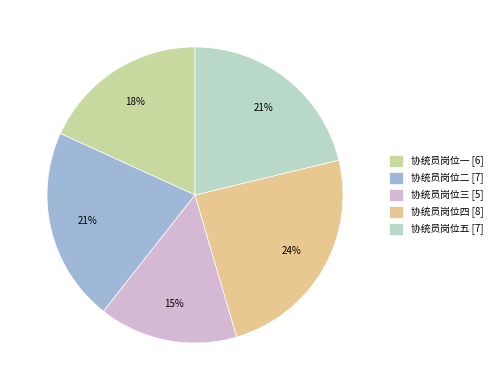

Is there a majority slice in this chart?

No